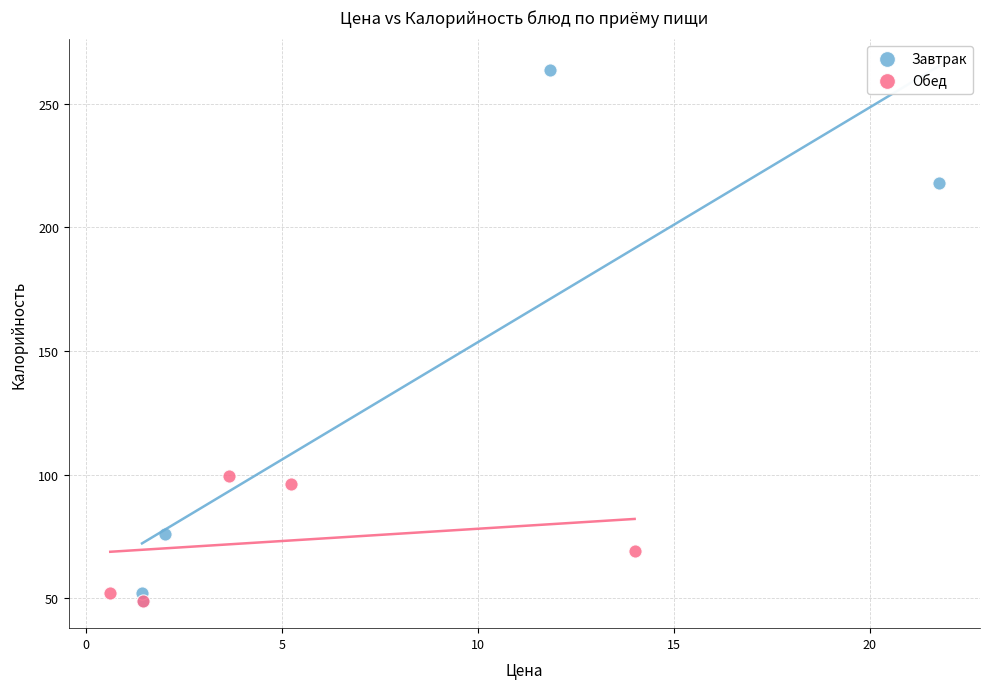

Which series has the widest spread of Y values?

Завтрак